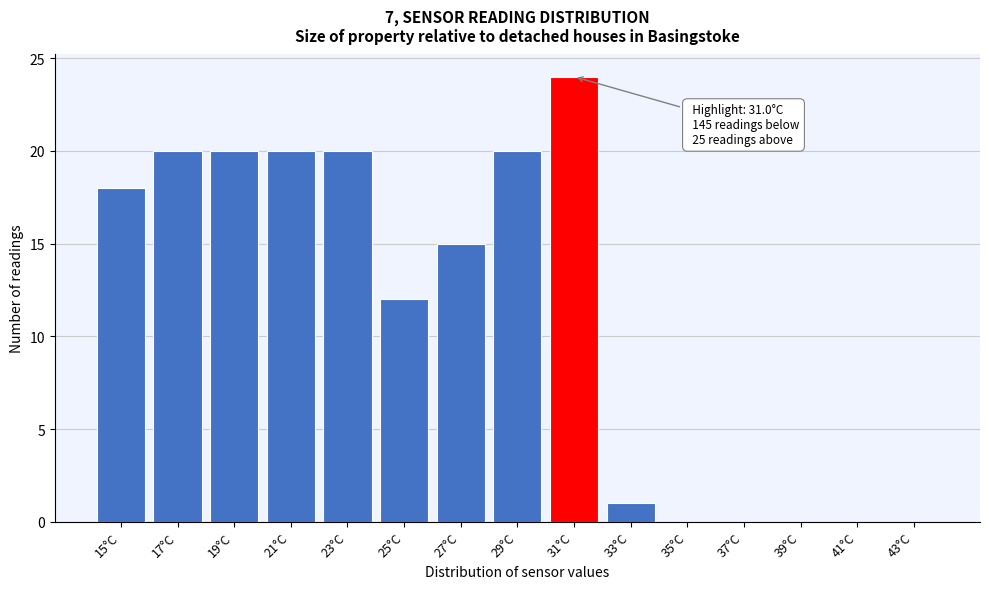

Reading left to right, extract all data points from this chart.

15°C=18	17°C=20	19°C=20	21°C=20	23°C=20	25°C=12	27°C=15	29°C=20	31°C=24	33°C=1	35°C=0	37°C=0	39°C=0	41°C=0	43°C=0